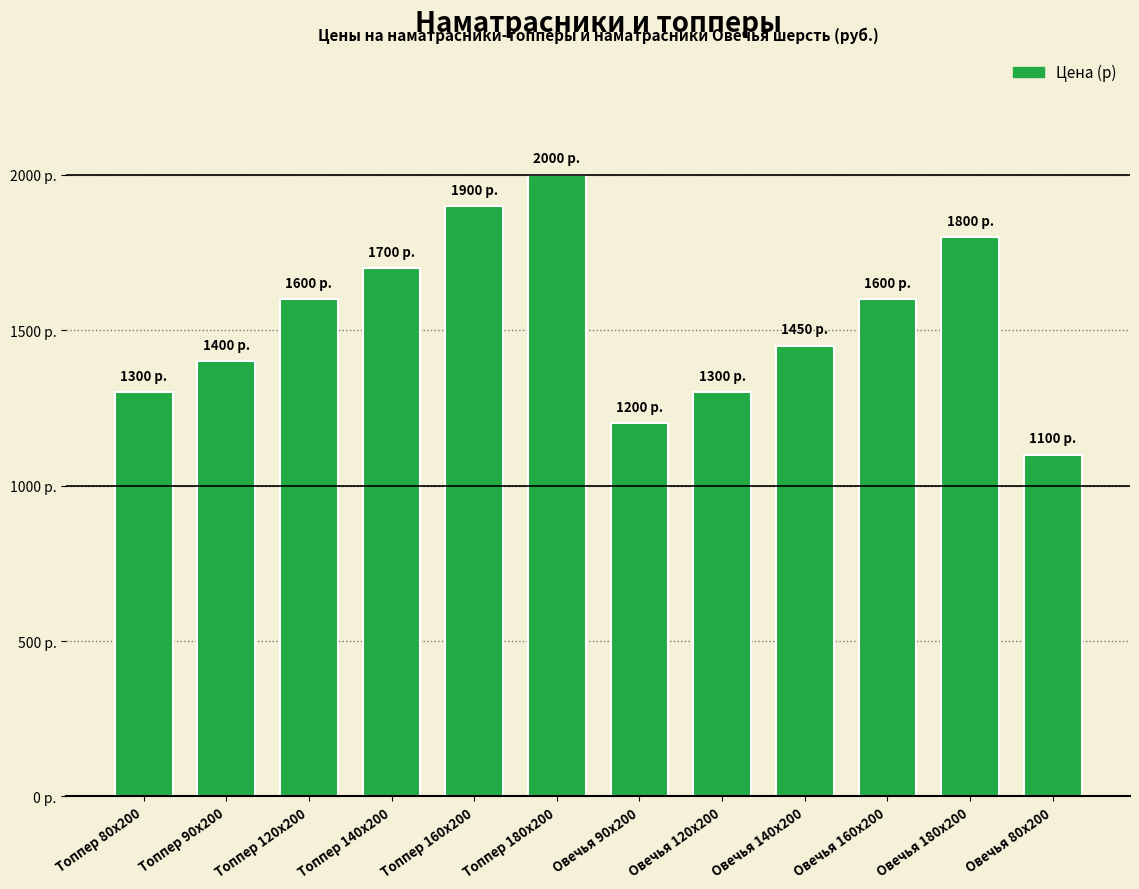

What value does the data have at Овечья 120х200?

1300